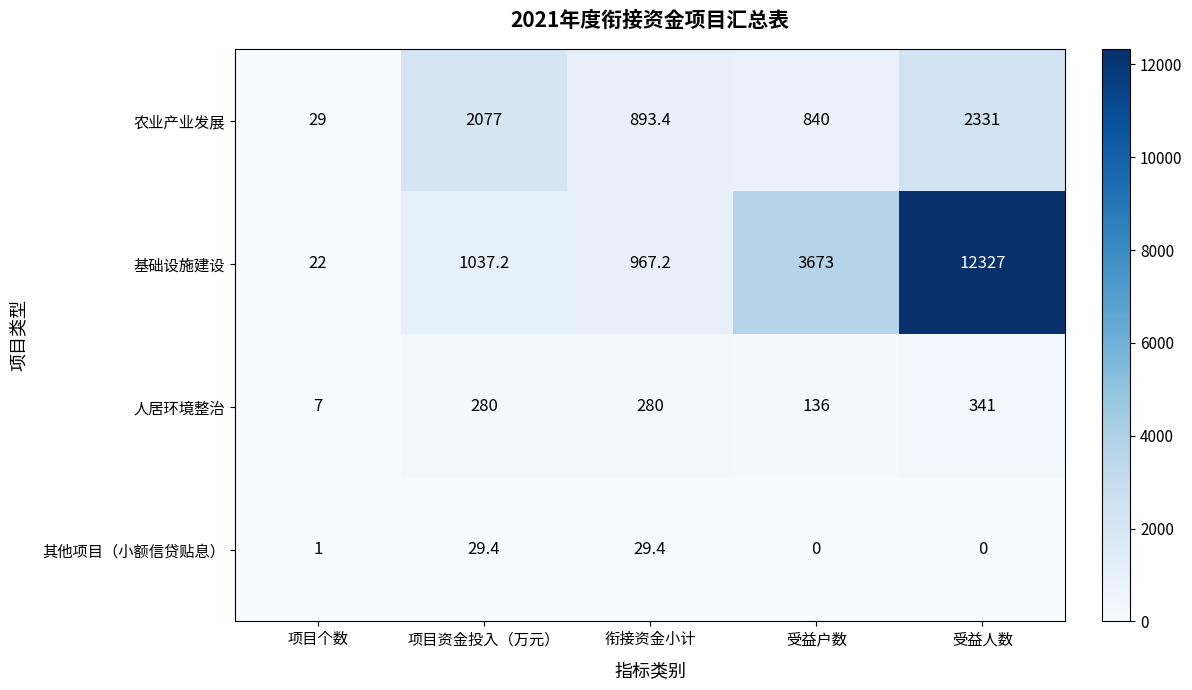

Reading left to right, extract all data points from this chart.

农业产业发展: 项目个数=29.0	项目资金投入（万元）=2077.0	衔接资金小计=893.4	受益户数=840.0	受益人数=2331.0
基础设施建设: 项目个数=22.0	项目资金投入（万元）=1037.2	衔接资金小计=967.2	受益户数=3673.0	受益人数=12327.0
人居环境整治: 项目个数=7.0	项目资金投入（万元）=280.0	衔接资金小计=280.0	受益户数=136.0	受益人数=341.0
其他项目（小额信贷贴息）: 项目个数=1.0	项目资金投入（万元）=29.4	衔接资金小计=29.4	受益户数=0.0	受益人数=0.0